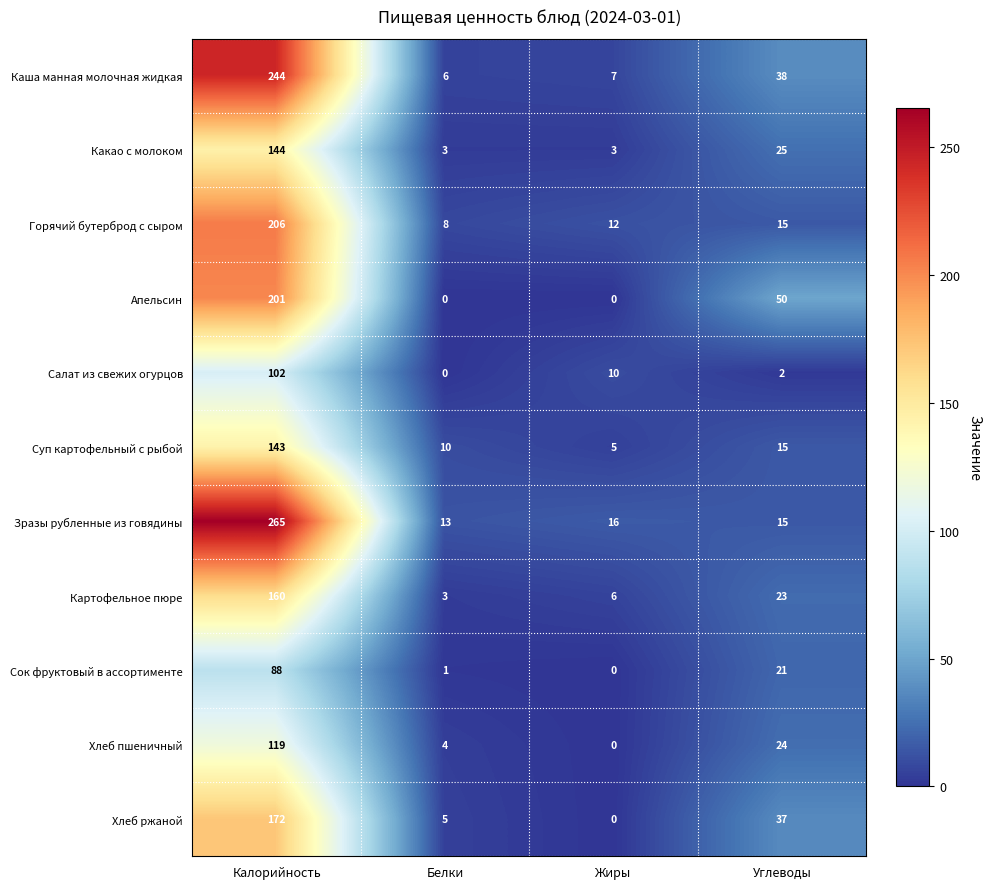

What is the difference between the second highest and second lowest values in the Хлеб ржаной series?

32